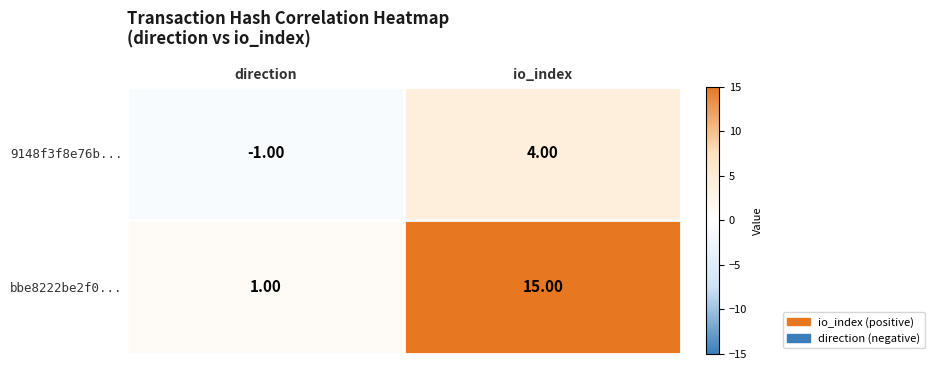

What is the difference between the bbe8222be2f0... values at io_index and direction?

14